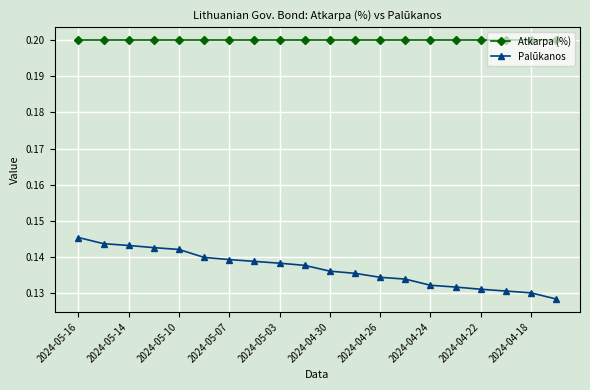

What is the lowest value of the Atkarpa (%) series?

0.2